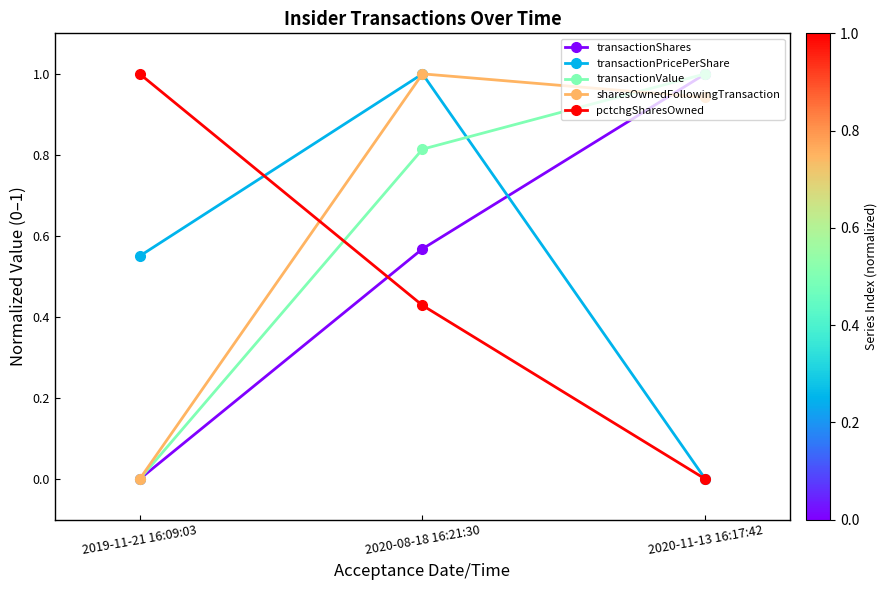

Which series changed the most between 2020-08-18 16:21:30 and 2020-11-13 16:17:42?

transactionPricePerShare